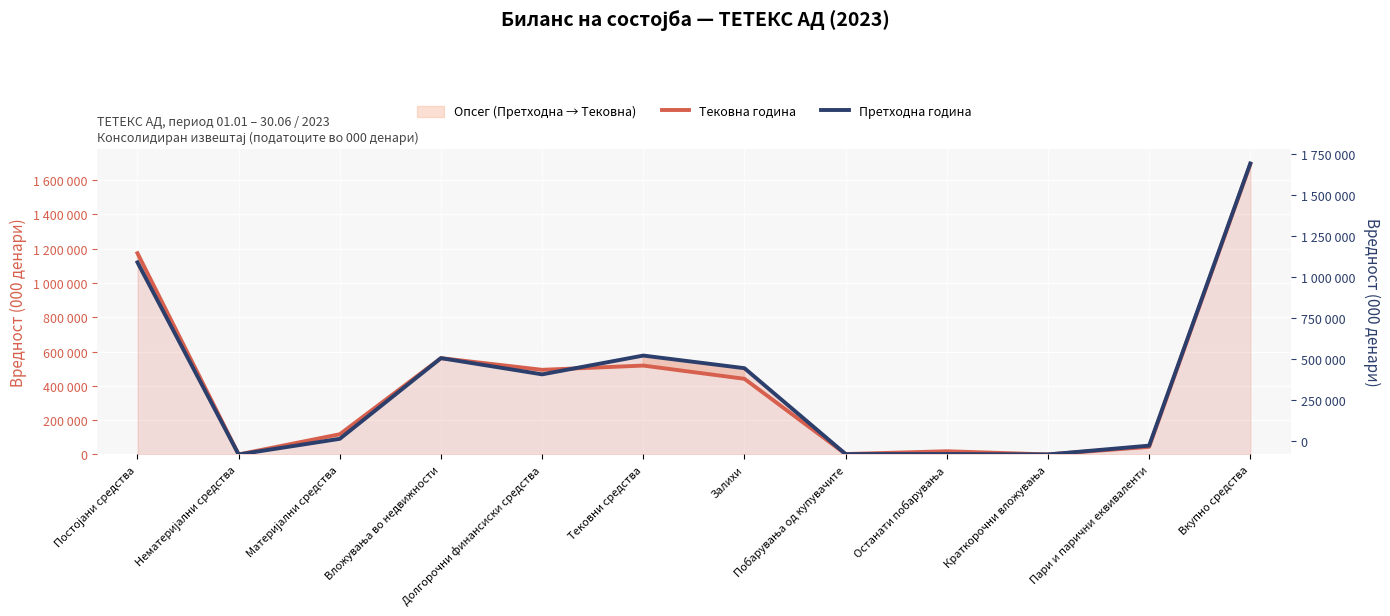

Between Тековни средства and Пари и парични еквиваленти, which series saw the biggest shift?

Претходна година